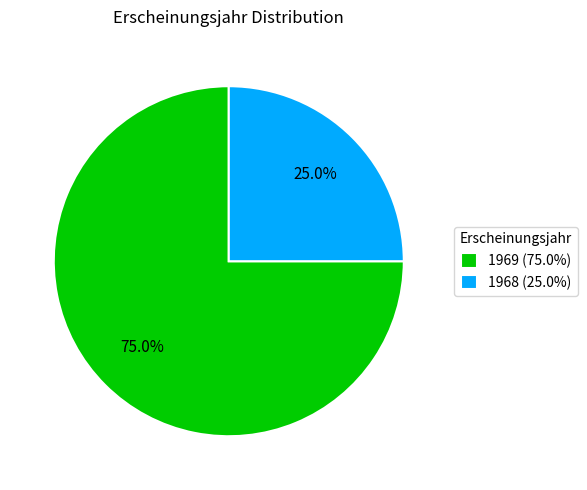

Which slice is the largest?

1969 (75.0%)